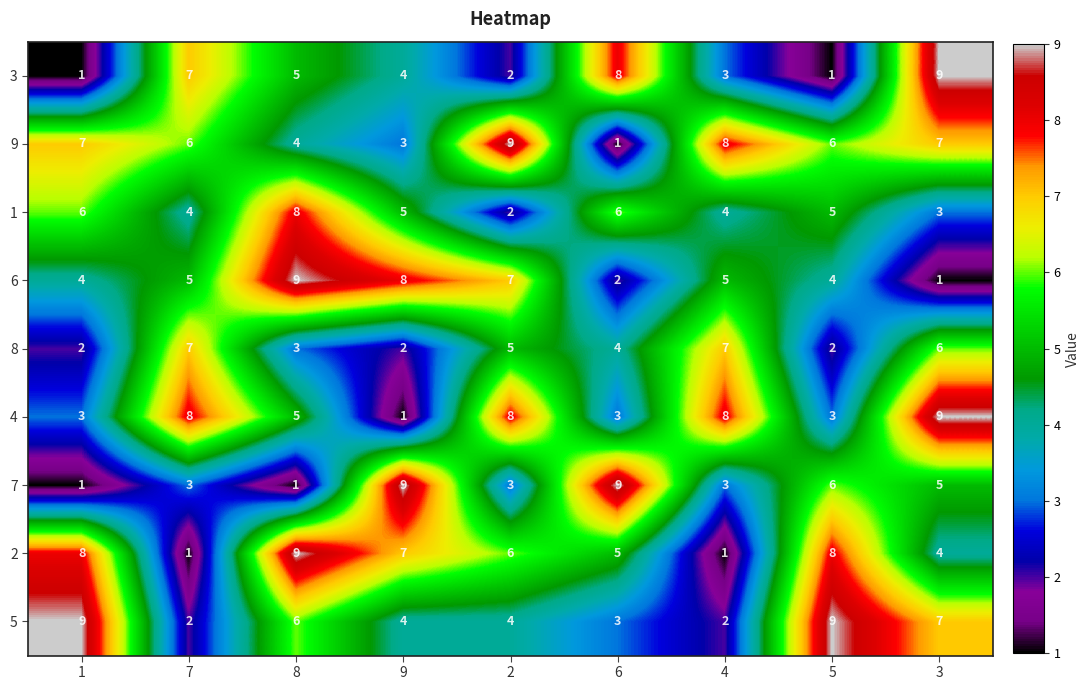

Is it true that 6 equals 1 at 4?

False